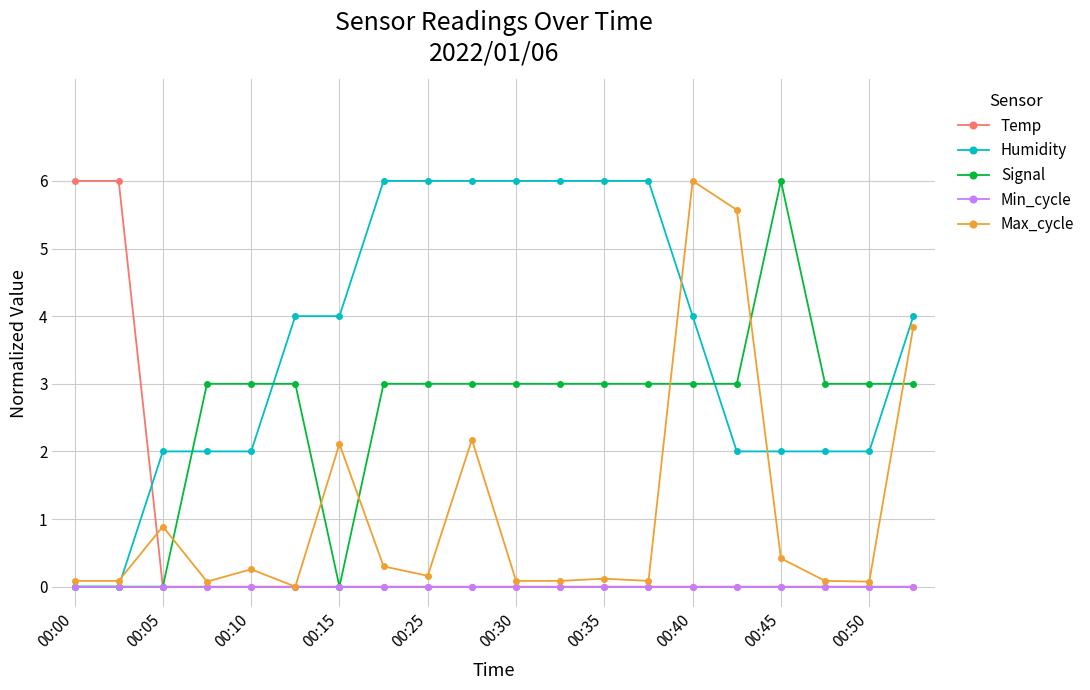

What is the maximum value shown in the chart?

6.0